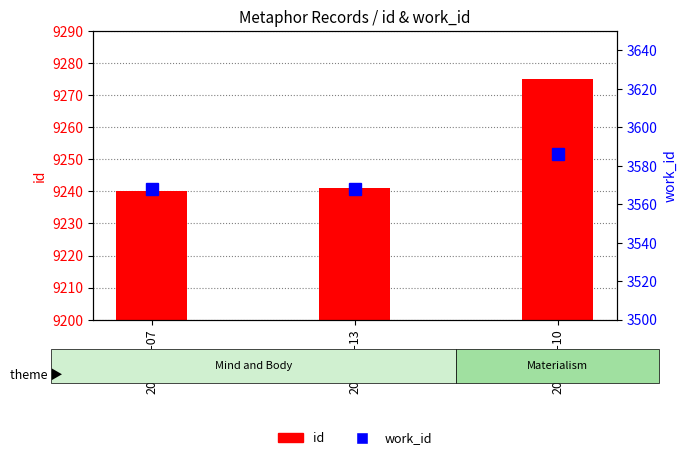

At which category is the sum across all series the highest?

2003-10-10